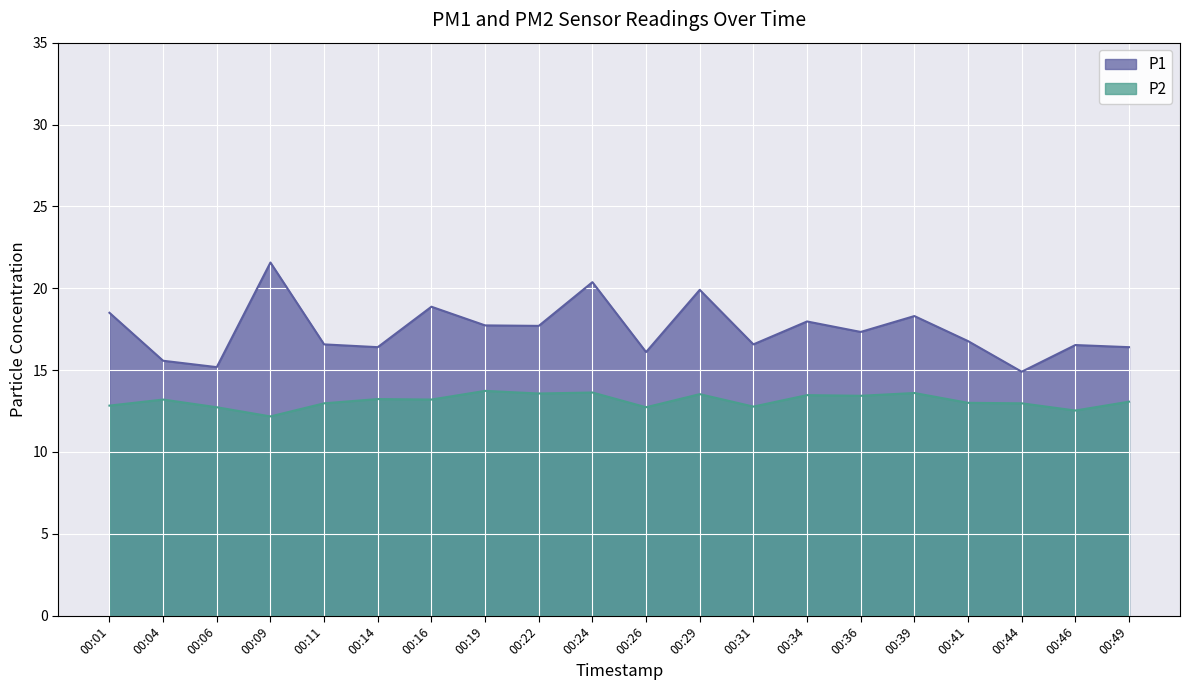

What is the sum of the P2 values at 00:29 and 00:39?

27.1